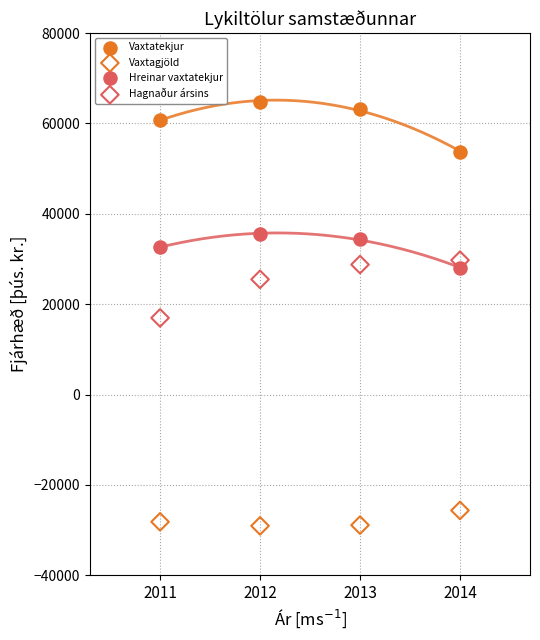

Which series contains the lowest Y value?

Vaxtagjöld